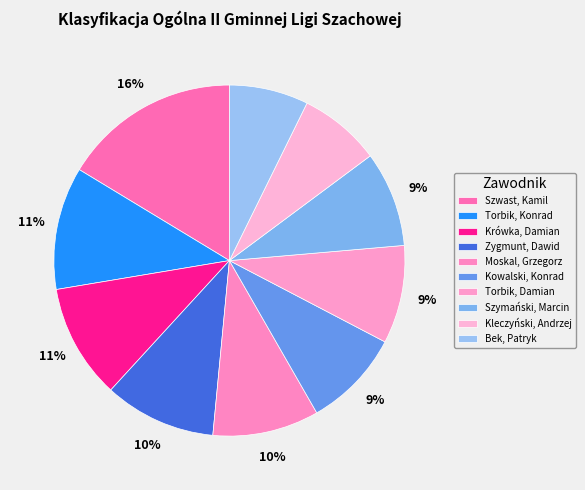

How many segments does this pie chart have?

10